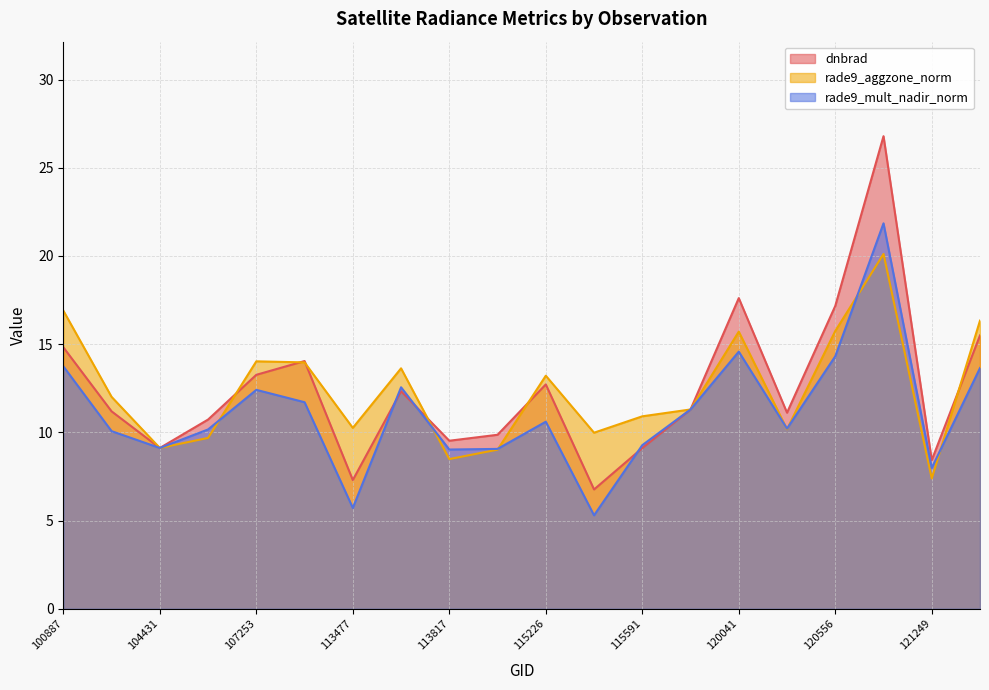

What is the sum of all dnbrad values?

248.7